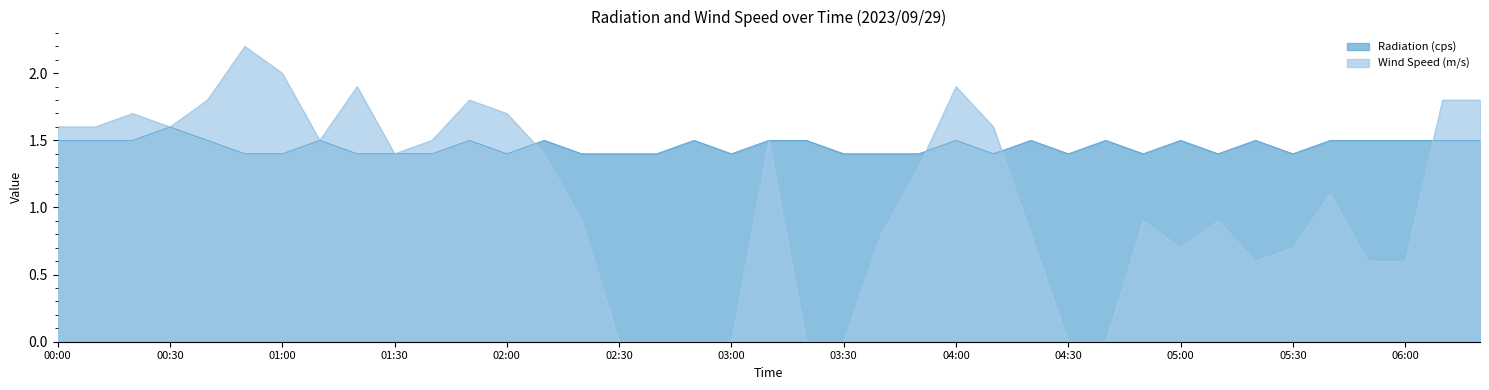

True or false: Radiation (cps) has a value of 1.4 at 02:40.

True